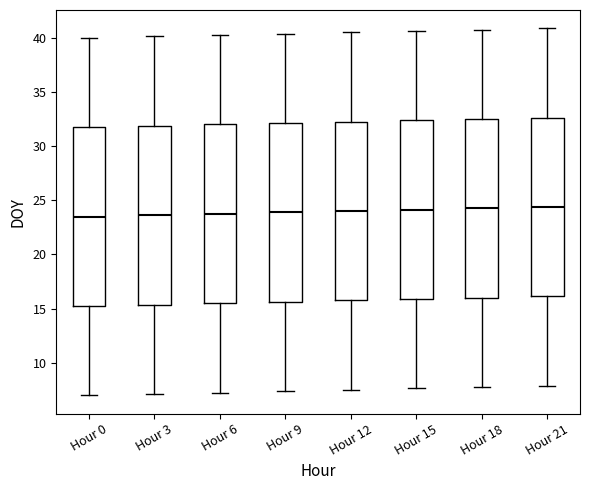

Where is the lower edge of the box for Hour 0 on the y-axis? The values are not printed on the chart, so give them approximately, as read against the axis.

15.5